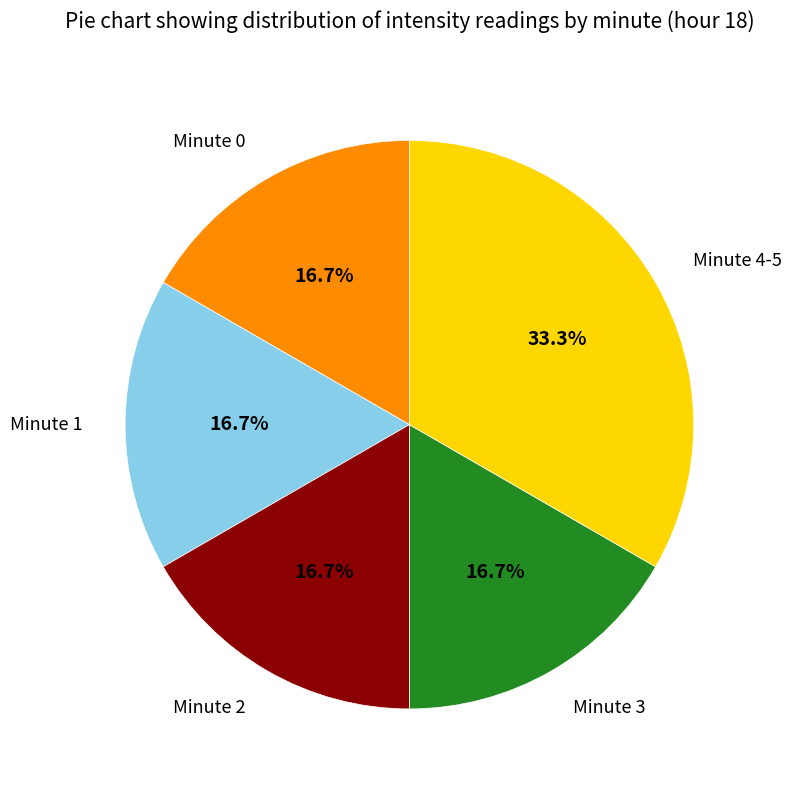

How many segments does this pie chart have?

5